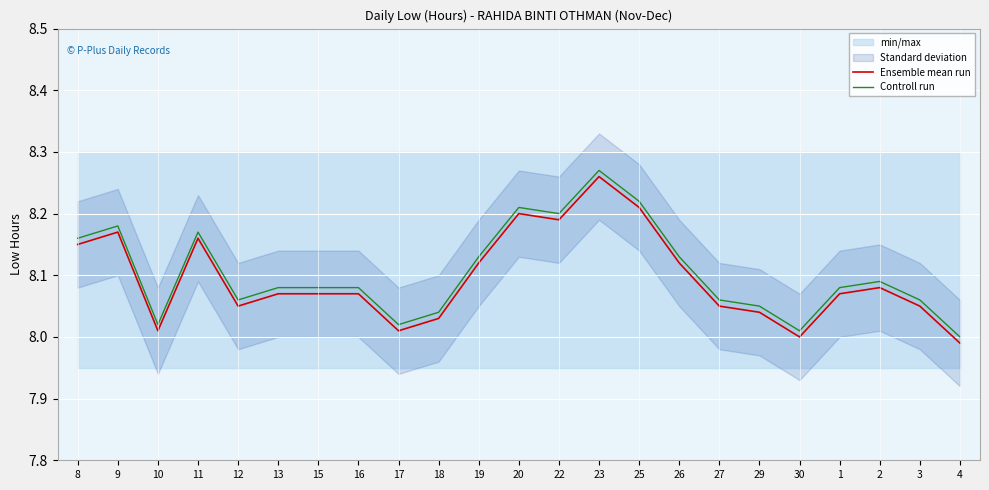

Which series has the largest total across all categories?

Controll run